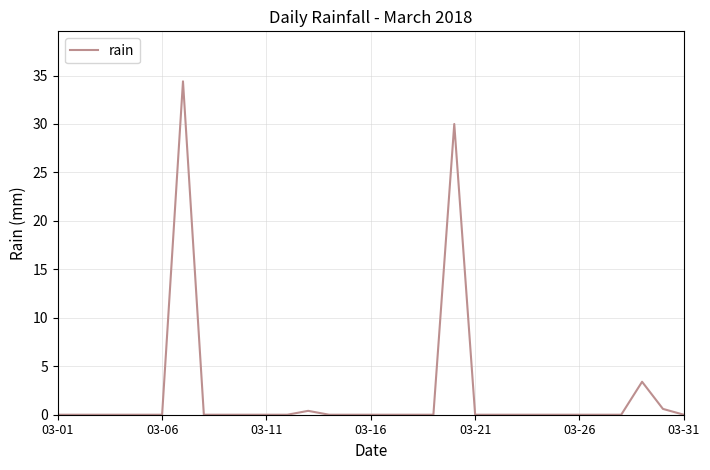

What is the greatest value displayed?

34.4